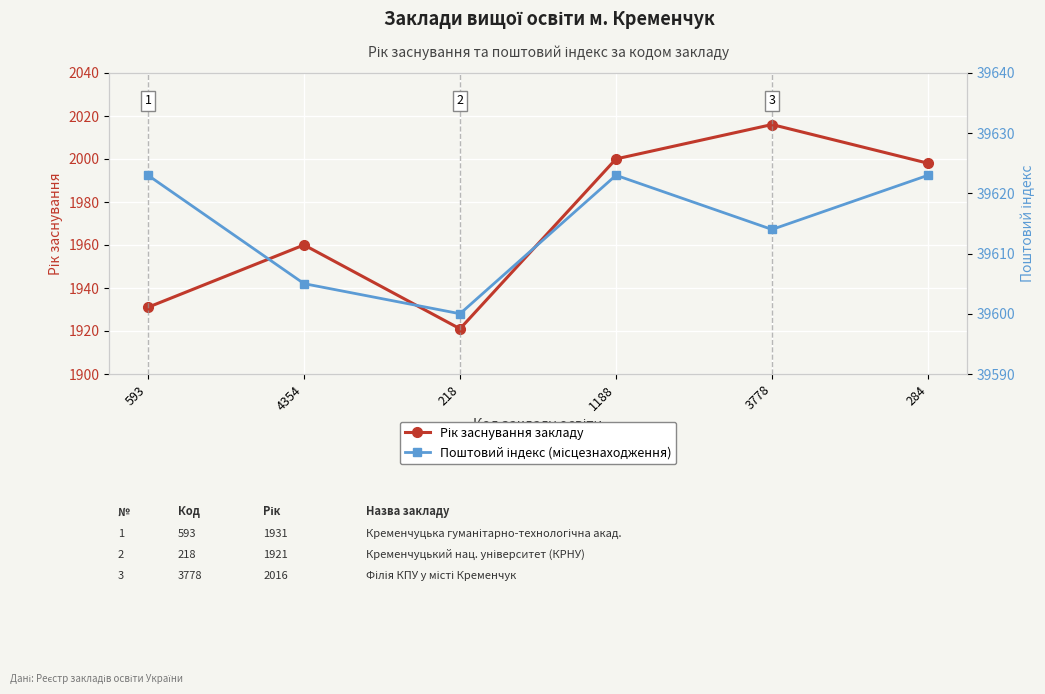

How many lines are shown in the chart?

2